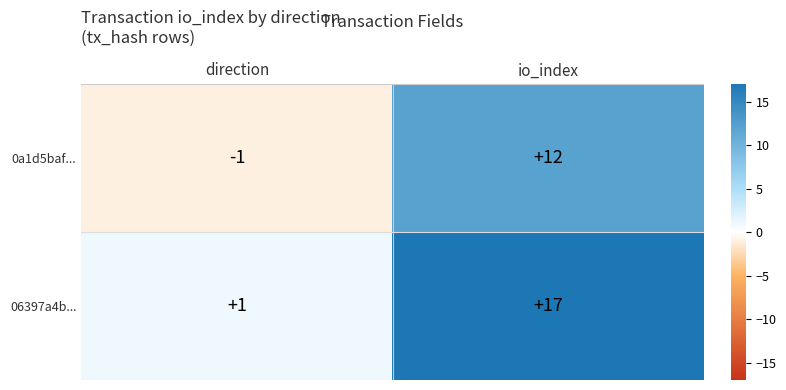

Between direction and io_index, which series saw the biggest shift?

06397a4b...